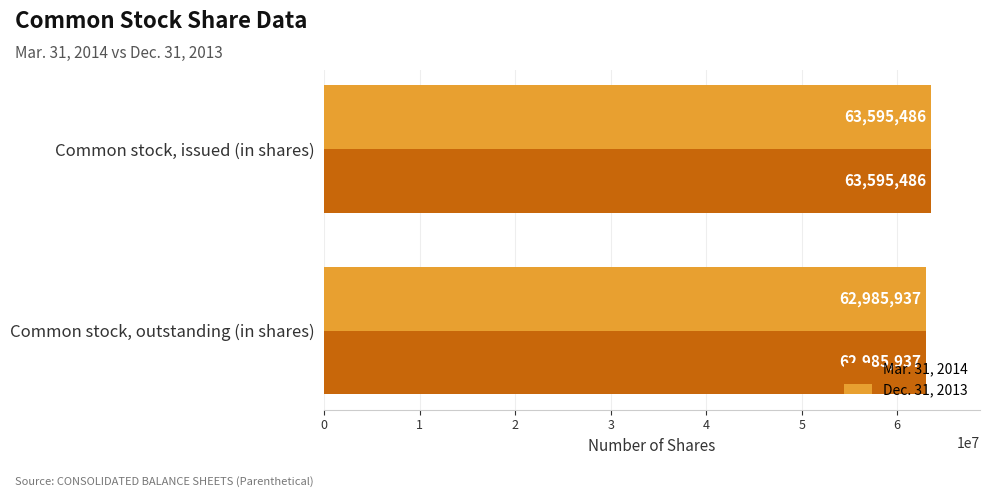

At how many categories does at least one series exceed 63420505?

1